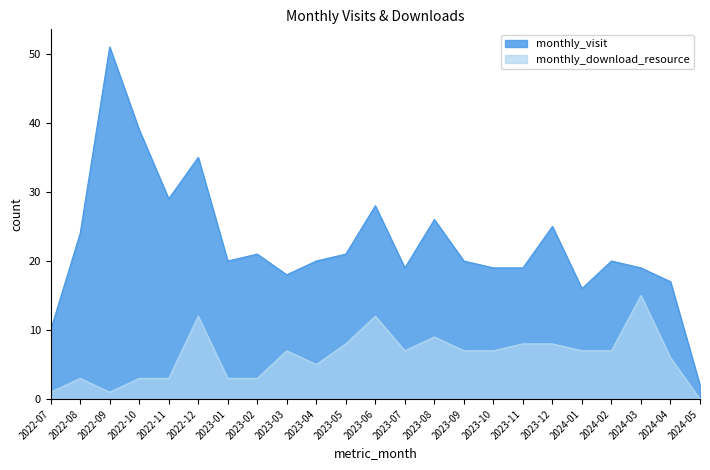

Reading left to right, list all the values displayed in this chart.

monthly_visit: 10	24	51	39	29	35	20	21	18	20	21	28	19	26	20	19	19	25	16	20	19	17	2
monthly_download_resource: 1	3	1	3	3	12	3	3	7	5	8	12	7	9	7	7	8	8	7	7	15	6	0